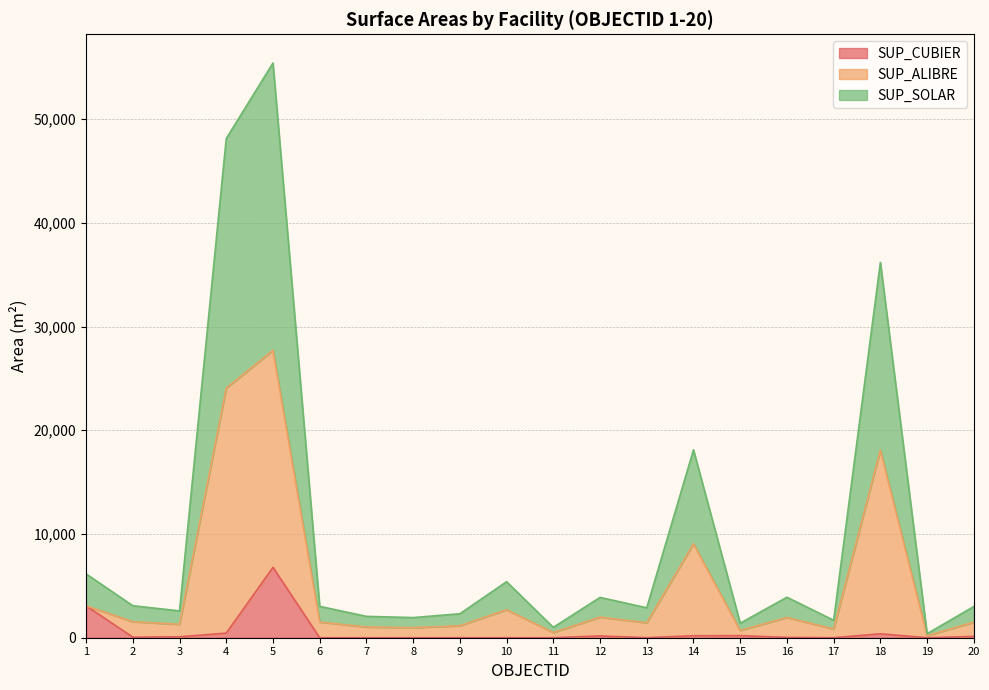

Rank the categories by SUP_ALIBRE value from lowest to highest.

19, 11, 15, 17, 8, 7, 9, 3, 13, 20, 6, 2, 16, 12, 10, 1, 14, 18, 4, 5